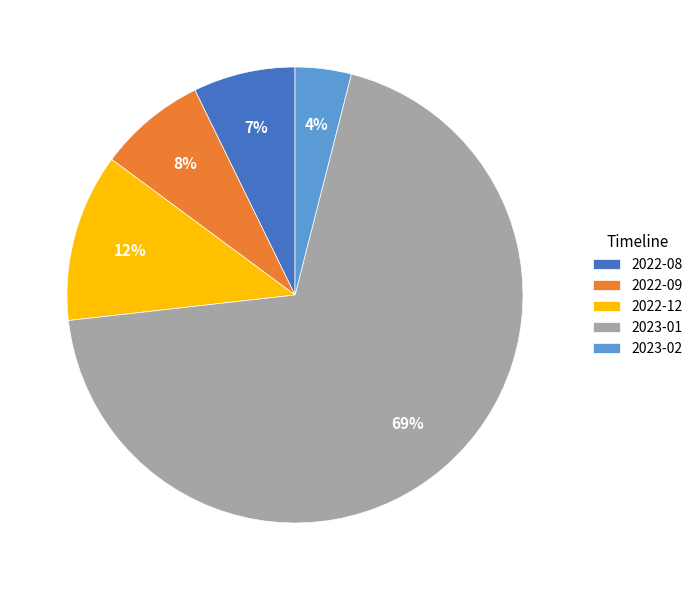

Which slice is the largest?

2023-01